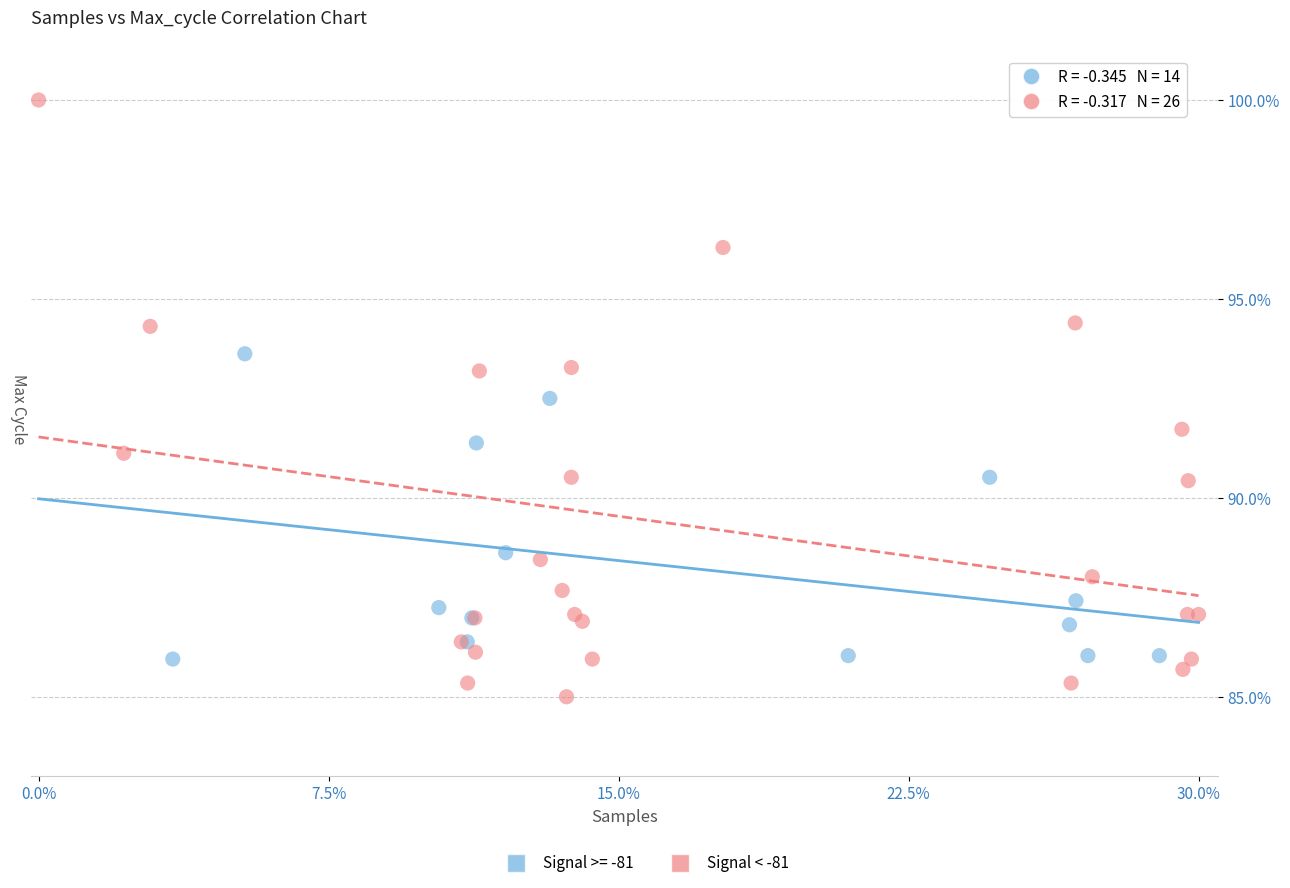

Which series has the widest spread of Y values?

Signal < -81